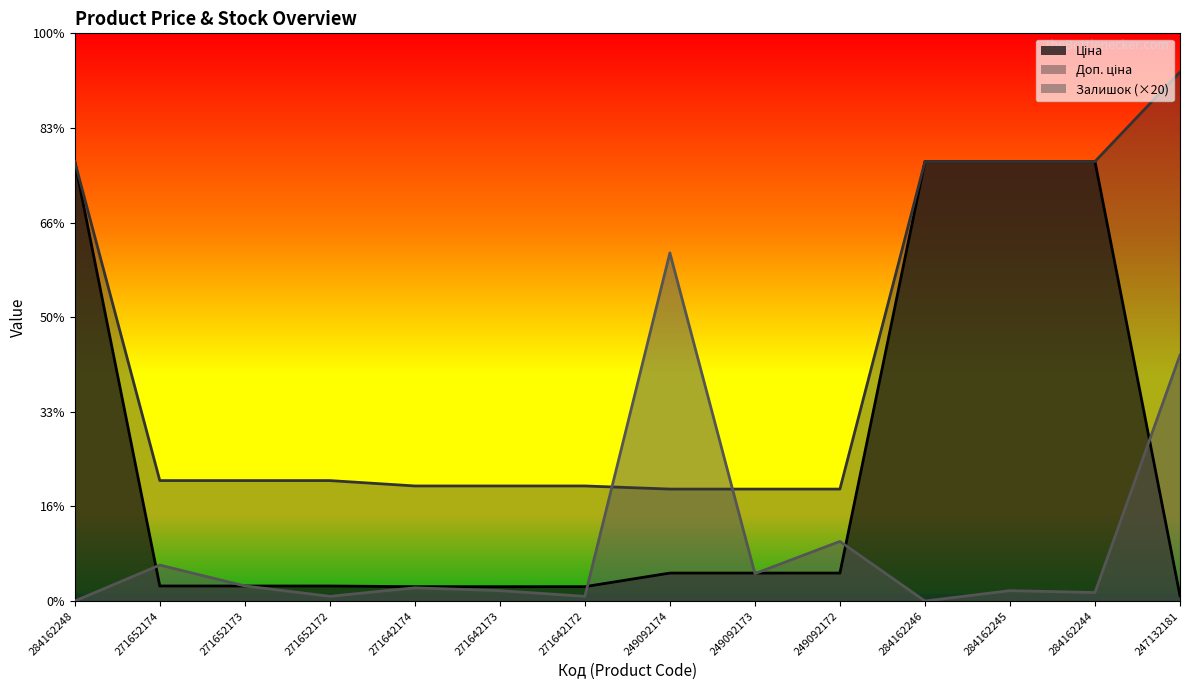

Reading left to right, transcribe all the data shown in this chart.

Ціна: 284162248=9290.5	271652174=318.3	271652173=318.3	271652172=318.3	271642174=304.1	271642173=304.1	271642172=304.1	249092174=591.6	249092173=591.6	249092172=591.6	284162246=9290.5	284162245=9290.5	284162244=9290.5	247132181=111.8
Доп. ціна: 284162248=9290.5	271652174=2546.4	271652173=2546.4	271652172=2546.4	271642174=2432.8	271642173=2432.8	271642172=2432.8	249092174=2366.5	249092173=2366.5	249092172=2366.5	284162246=9290.5	284162245=9290.5	284162244=9290.5	247132181=11182.0
Залишок: 284162248=0.0	271652174=760.0	271652173=320.0	271652172=100.0	271642174=280.0	271642173=220.0	271642172=100.0	249092174=7360.0	249092173=580.0	249092172=1260.0	284162246=0.0	284162245=220.0	284162244=180.0	247132181=5200.0